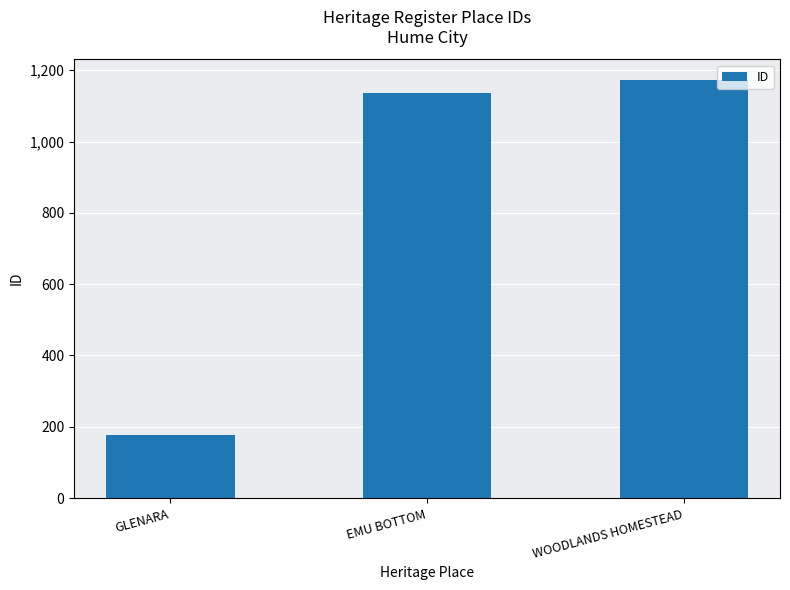

What is the maximum value shown in the chart?

1172